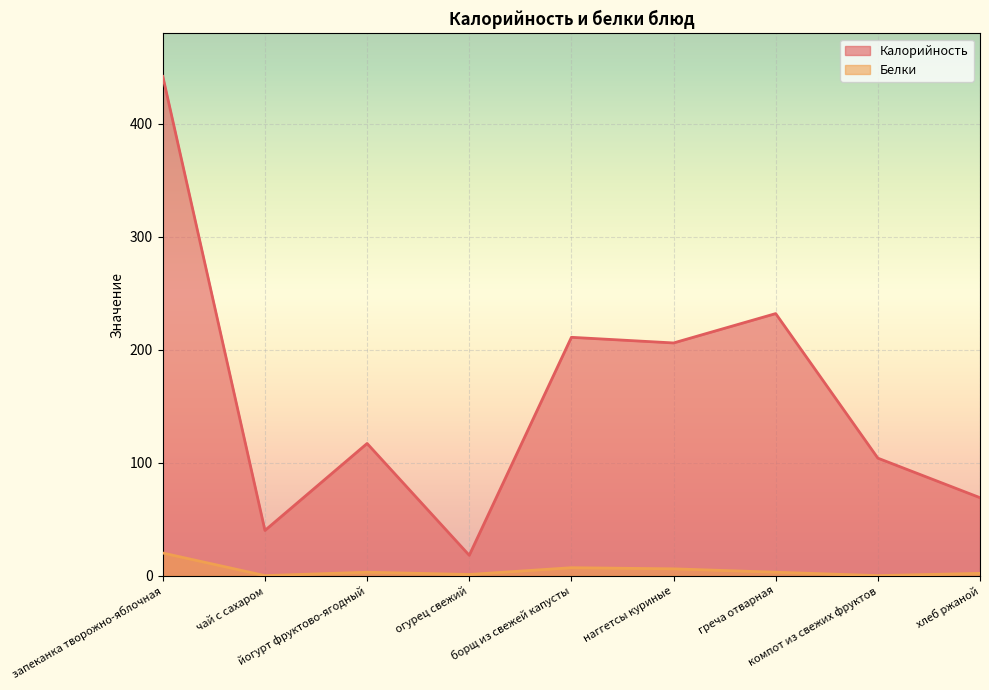

True or false: Калорийность has more than 1 points higher than both neighbors.

True